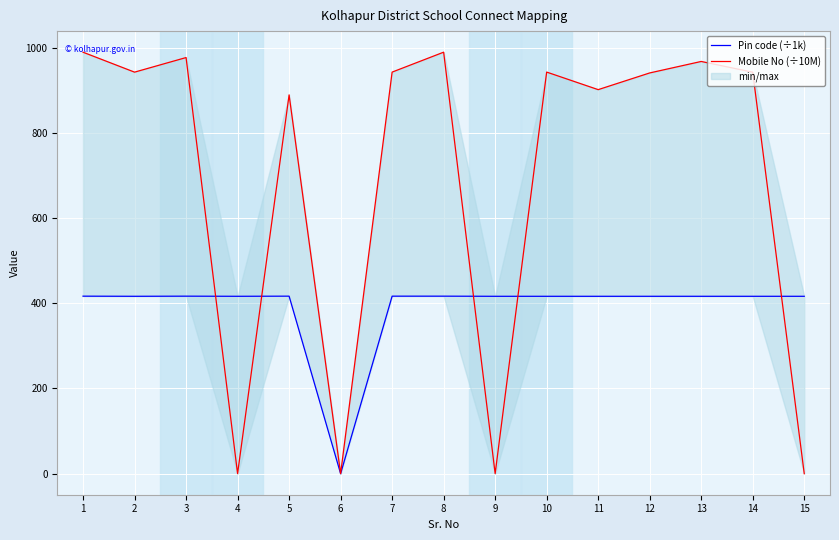

Reading left to right, extract all data points from this chart.

Pin code (÷1k): 1=416.5	2=416.2	3=416.5	4=416.2	5=416.5	6=0.0	7=416.5	8=416.5	9=416.2	10=416.2	11=416.2	12=416.2	13=416.2	14=416.2	15=416.2
Mobile No (÷10M): 1=989.0	2=942.2	3=976.5	4=0.0	5=888.9	6=0.0	7=942.3	8=989.1	9=0.0	10=942.4	11=901.2	12=940.4	13=967.3	14=942.1	15=0.0